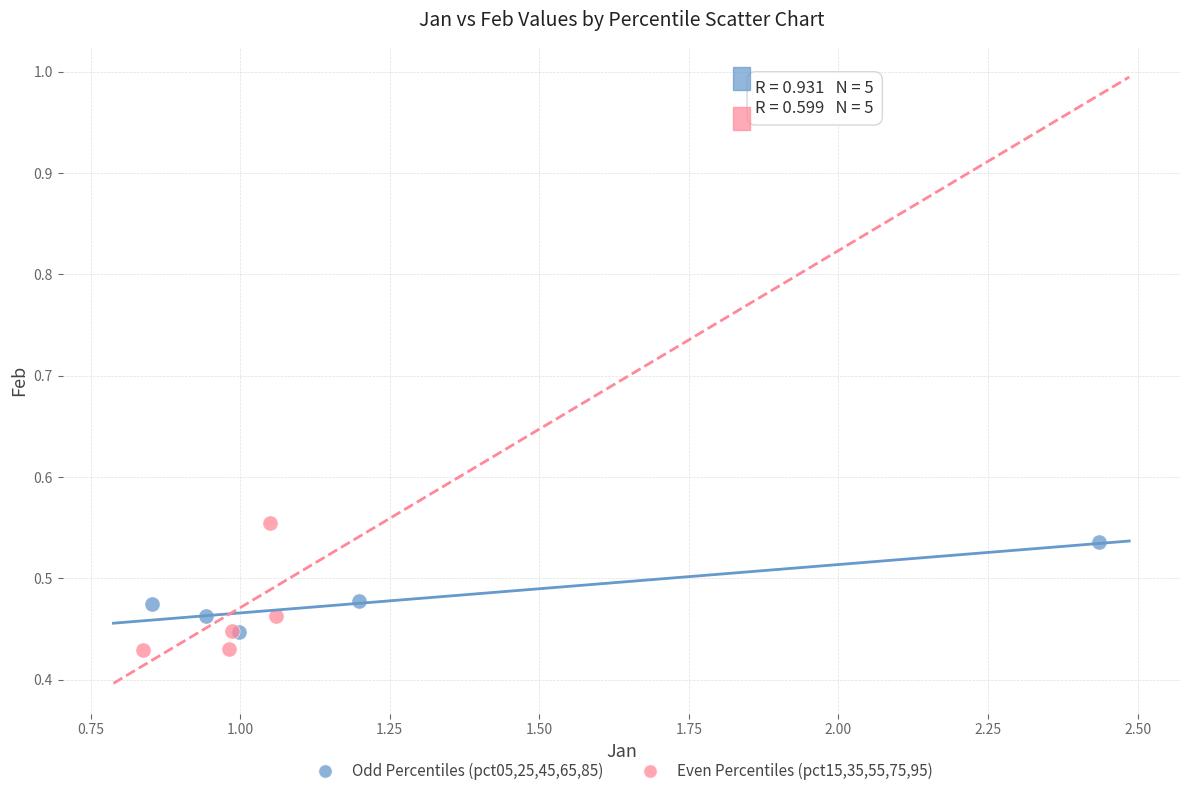

Which series reaches the minimum Y coordinate?

Even Percentiles (pct15,35,55,75,95)